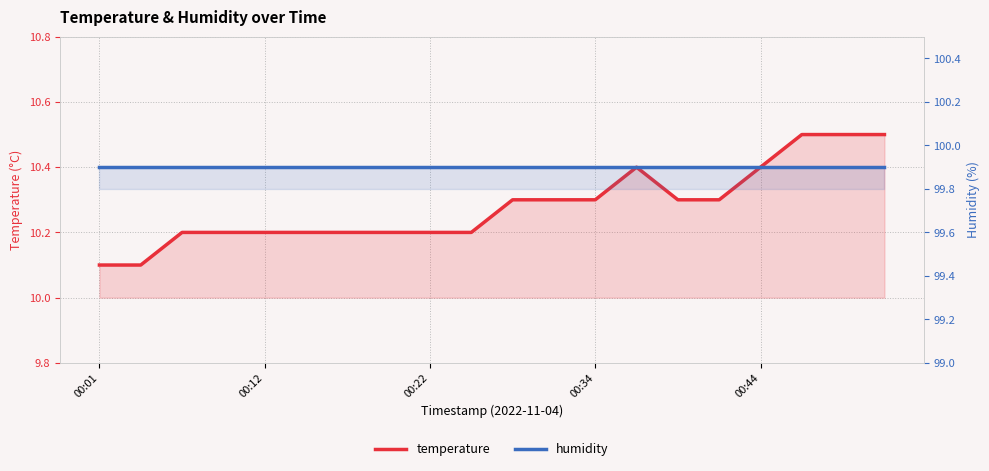

Is it true that humidity equals 99.9 at 00:01?

True